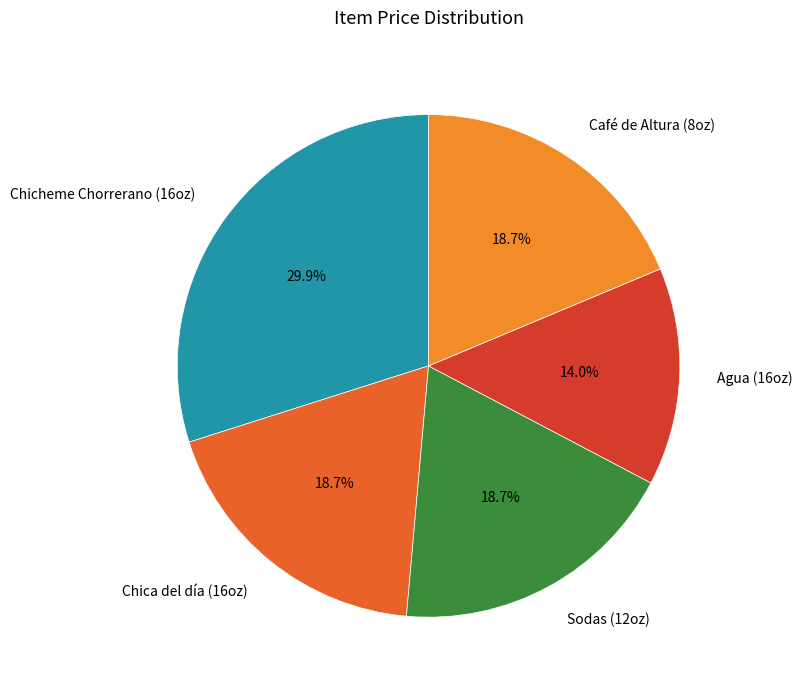

Which slice is the largest?

Chicheme Chorrerano (16oz)